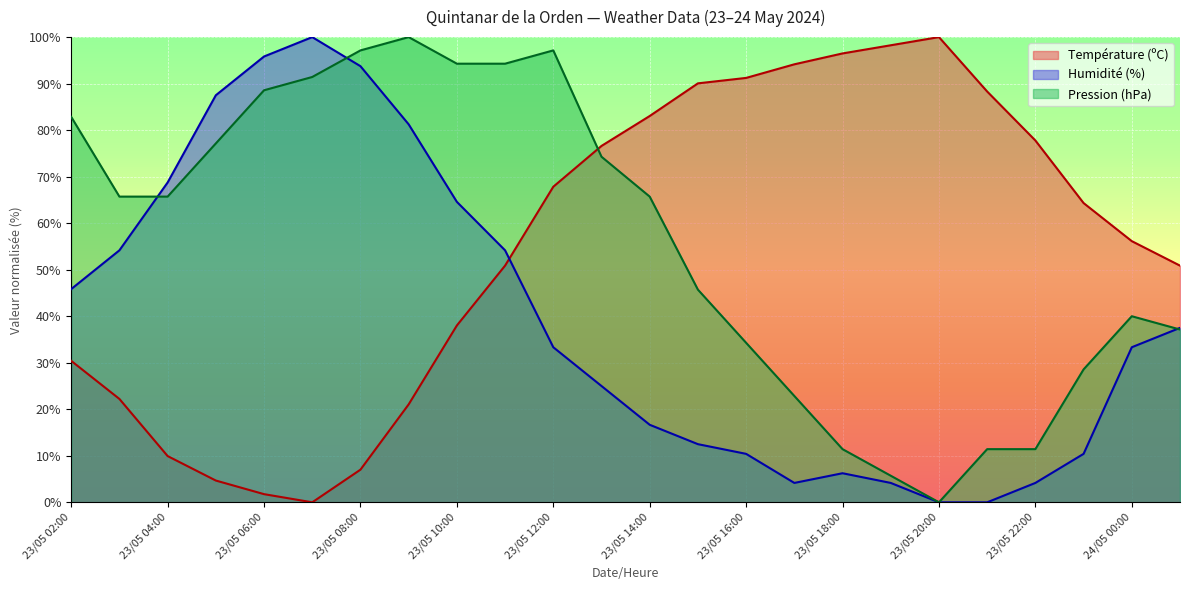

How many data points does each series have?

24